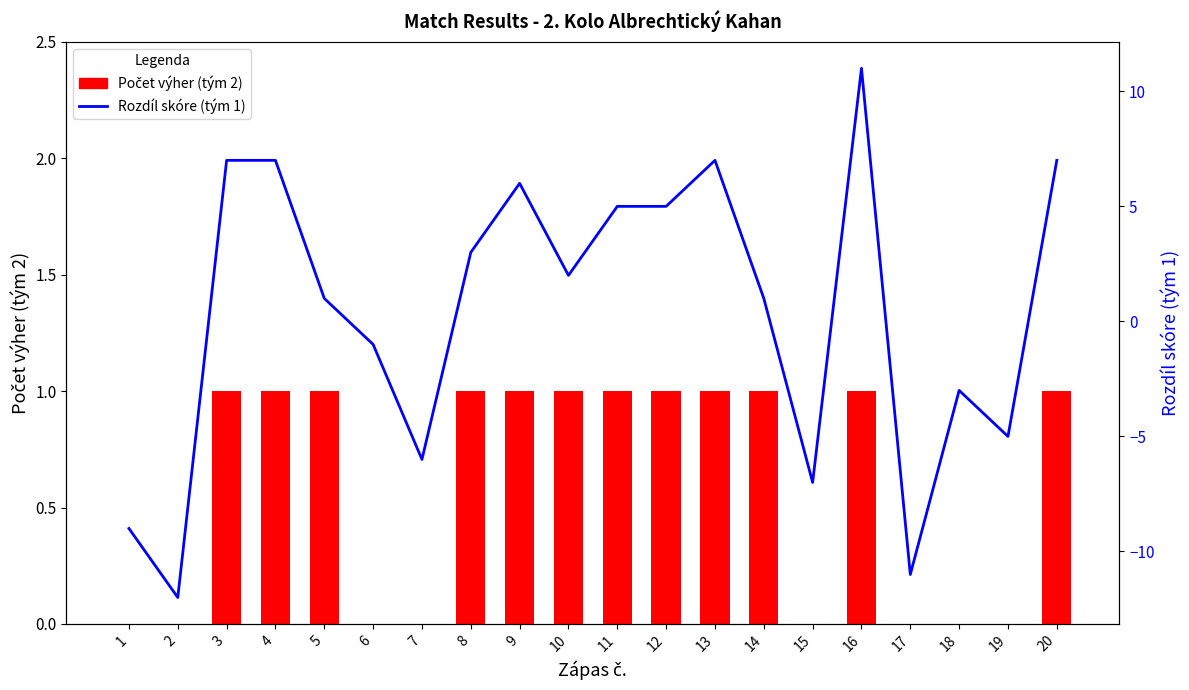

Does the chart contain stacked bars?

No